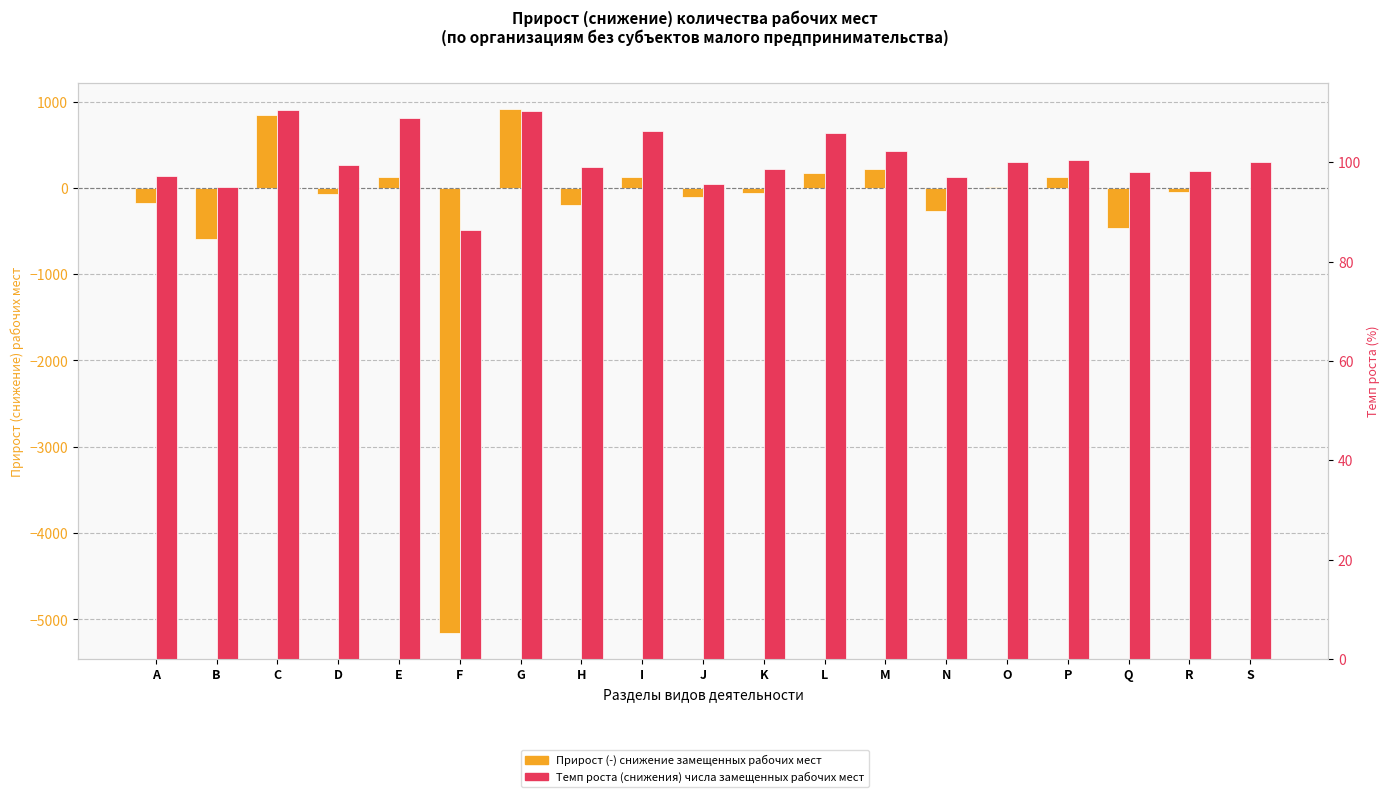

List the labels in order of Темп роста (снижения) числа замещенных рабочих мест value, largest first.

C, G, E, I, L, M, P, S, O, D, H, K, R, Q, А, N, J, B, F